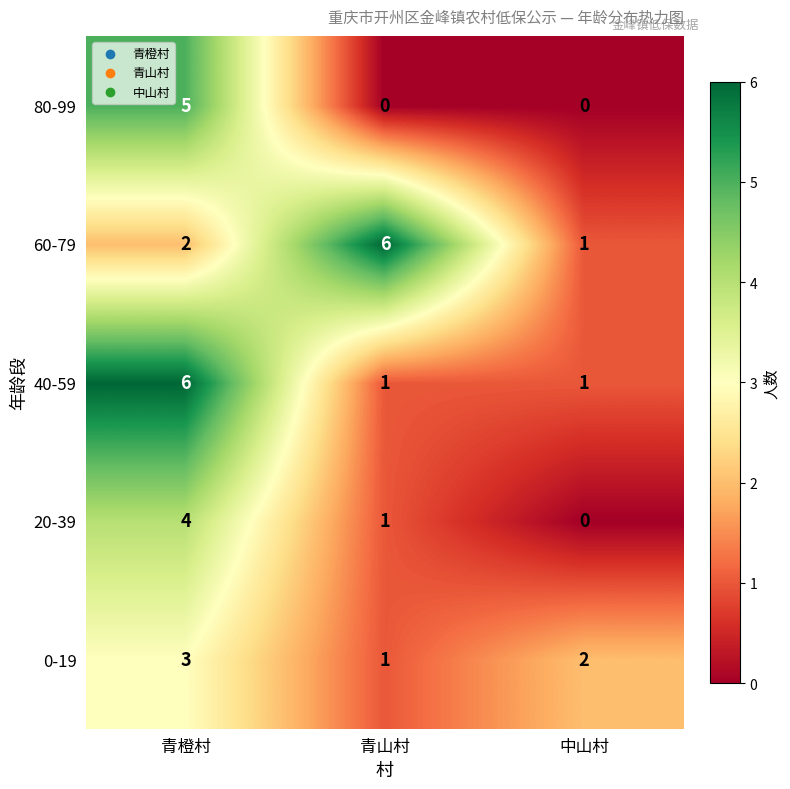

The value of 0-19 at 中山村 is 4. True or false?

False